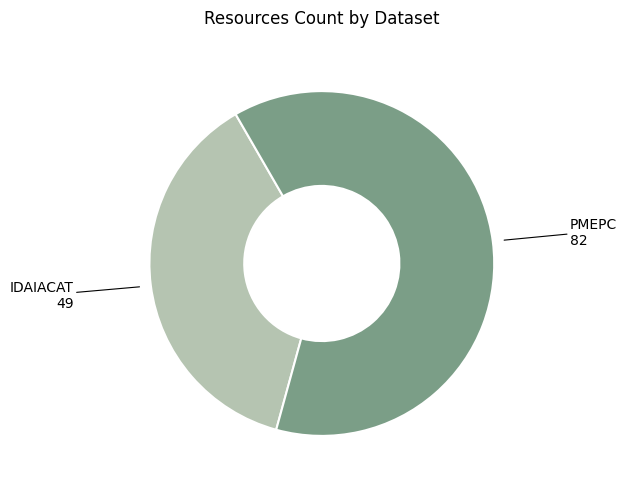

Between PMEPC and IDAIACAT, which is larger?

PMEPC